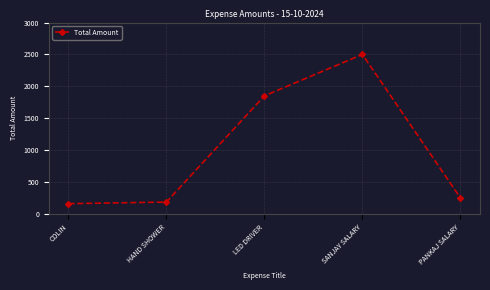

What is the label of the 1st point from the left?

COLIN